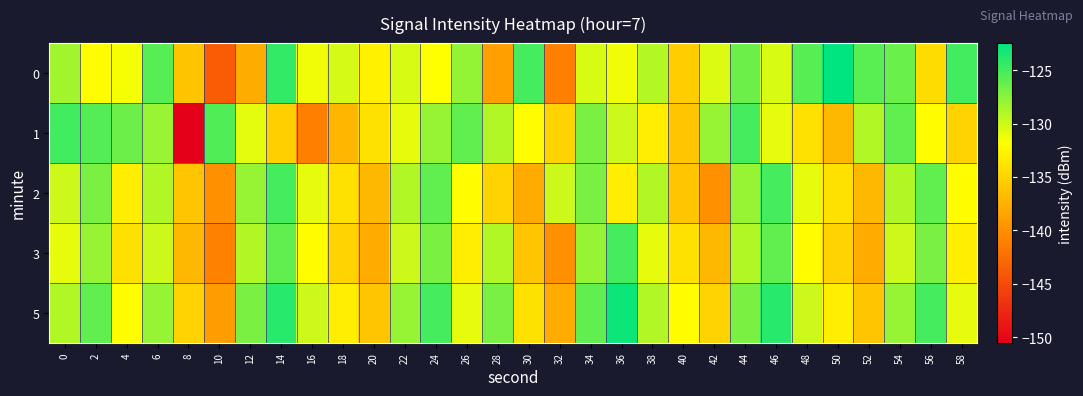

Reading right to left, what are all the values shown in this chart?

0: 58=-124.9	56=-134.3	54=-126.4	52=-125.8	50=-122.5	48=-125.7	46=-130.4	44=-126.5	42=-130.5	40=-135.4	38=-129.1	36=-131.3	34=-130.4	32=-141.2	30=-125.1	28=-138.8	26=-127.9	24=-131.9	22=-130.4	20=-132.8	18=-130.3	16=-131.3	14=-124.4	12=-137.9	10=-143.7	8=-136.1	6=-125.7	4=-131.6	2=-132.0	0=-128.4
1: 58=-135.0	56=-132.0	54=-126.0	52=-129.0	50=-137.0	48=-134.0	46=-131.0	44=-125.0	42=-128.0	40=-136.0	38=-133.0	36=-130.0	34=-127.0	32=-135.0	30=-132.0	28=-129.0	26=-126.0	24=-128.0	22=-131.0	20=-134.0	18=-137.1	16=-141.2	14=-135.3	12=-130.9	10=-125.5	8=-150.5	6=-128.1	4=-126.5	2=-125.6	0=-125.0
2: 58=-132.0	56=-126.0	54=-129.0	52=-137.0	50=-134.0	48=-131.0	46=-125.0	44=-128.0	42=-140.0	40=-136.0	38=-129.0	36=-133.0	34=-127.0	32=-130.0	30=-138.0	28=-135.0	26=-132.0	24=-126.0	22=-129.0	20=-137.0	18=-134.0	16=-131.0	14=-125.0	12=-128.0	10=-140.0	8=-136.0	6=-129.0	4=-133.0	2=-127.0	0=-130.0
3: 58=-133.0	56=-127.0	54=-130.0	52=-138.0	50=-135.0	48=-132.0	46=-126.0	44=-129.0	42=-137.0	40=-134.0	38=-131.0	36=-125.0	34=-128.0	32=-140.0	30=-136.0	28=-129.0	26=-133.0	24=-127.0	22=-130.0	20=-138.0	18=-135.0	16=-132.0	14=-126.0	12=-129.0	10=-141.0	8=-137.0	6=-130.0	4=-134.0	2=-128.0	0=-131.0
5: 58=-131.0	56=-125.0	54=-128.0	52=-136.0	50=-133.0	48=-130.0	46=-124.0	44=-127.0	42=-135.0	40=-132.0	38=-129.0	36=-123.0	34=-126.0	32=-138.0	30=-134.0	28=-127.0	26=-131.0	24=-125.0	22=-128.0	20=-136.0	18=-133.0	16=-130.0	14=-124.0	12=-127.0	10=-139.0	8=-135.0	6=-128.0	4=-132.0	2=-126.0	0=-129.0